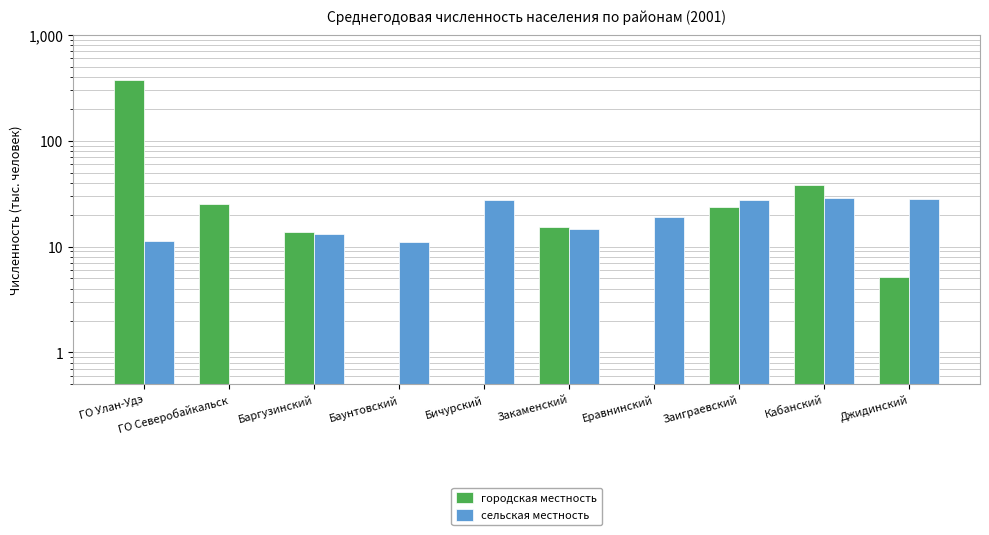

Which has a higher value, ГО Северобайкальск or Заиграевский?

ГО Северобайкальск